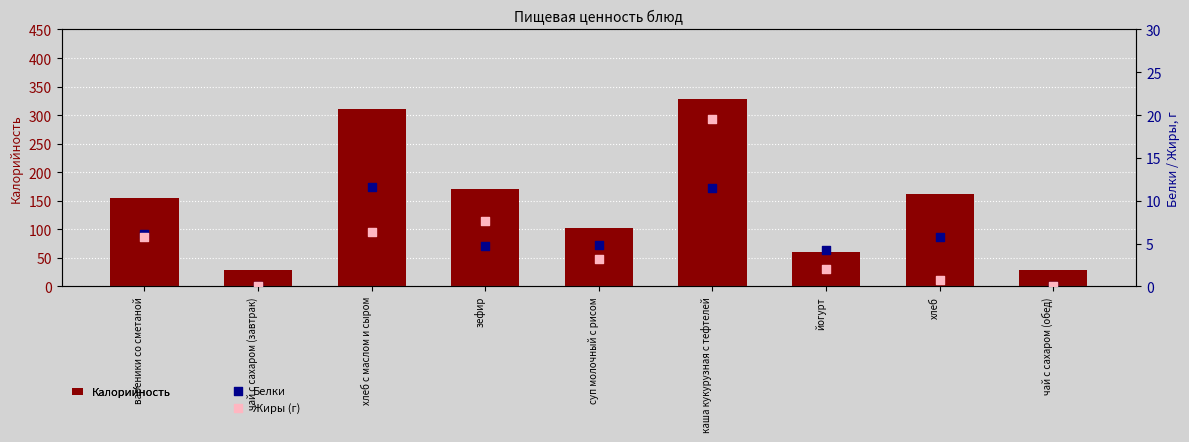

Which series reaches the maximum Y coordinate?

Калорийность